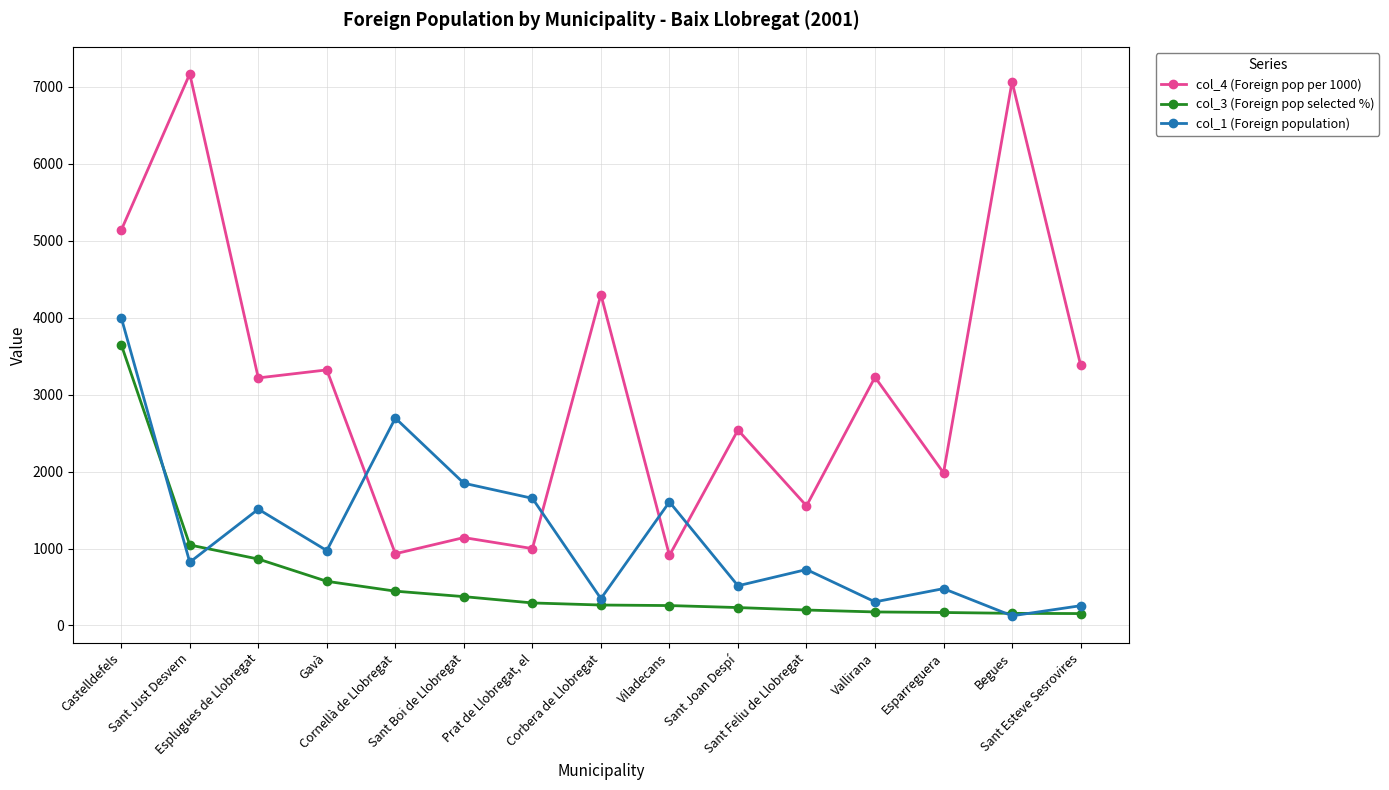

Rank the series at Castelldefels from lowest to highest value.

col_3 (Foreign pop selected %), col_1 (Foreign population), col_4 (Foreign pop per 1000)